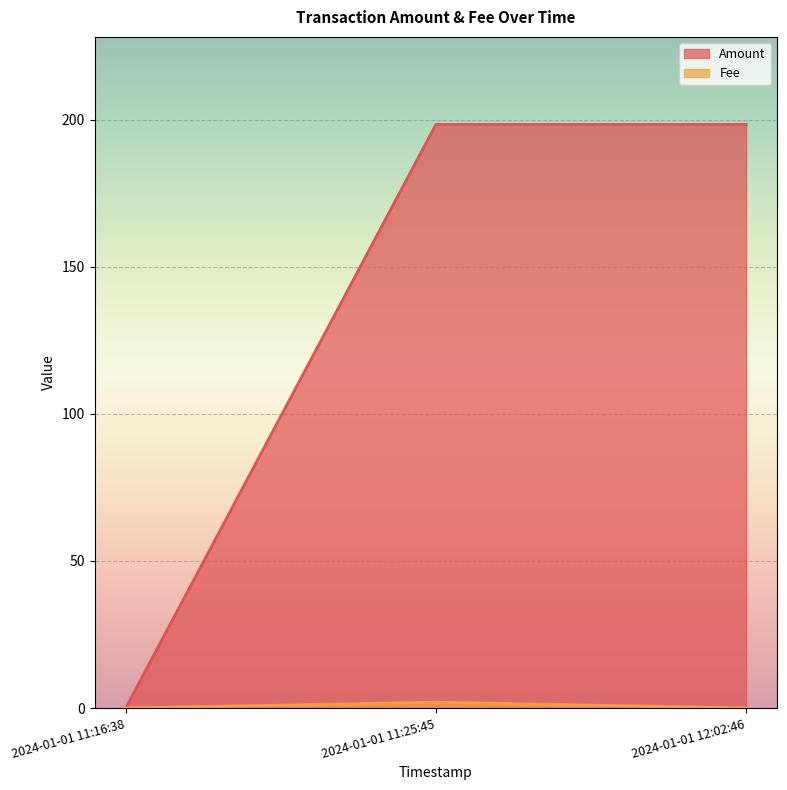

List the labels in order of value, largest first.

2024-01-01 11:25:45, 2024-01-01 11:16:38, 2024-01-01 12:02:46